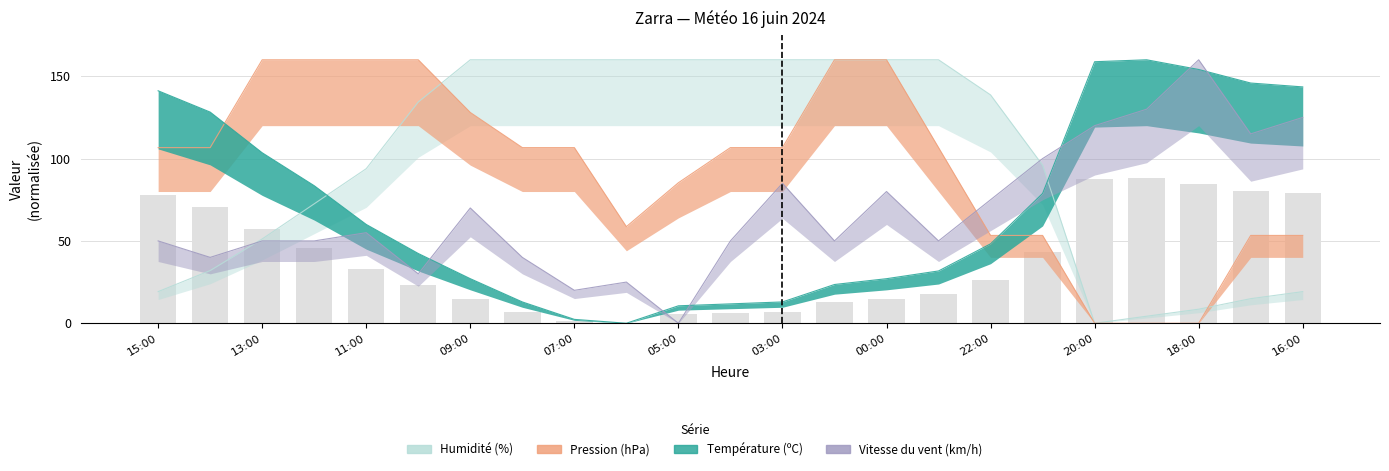

Rank the categories by Pression (hPa) value from highest to lowest.

13:00, 12:00, 11:00, 10:00, 01:00, 00:00, 09:00, 15:00, 14:00, 08:00, 07:00, 04:00, 03:00, 23:00, 05:00, 06:00, 22:00, 21:00, 17:00, 16:00, 20:00, 19:00, 18:00